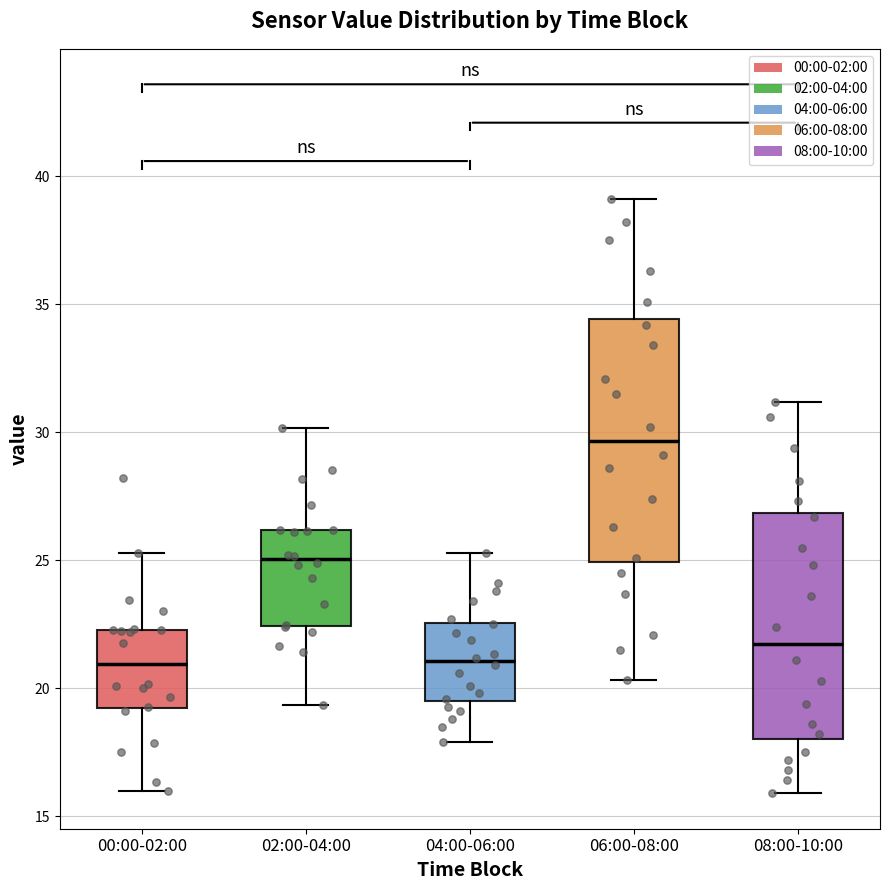

Reading left to right, read every box against the y-axis: the position of its median line, the range the box covers, and the ends of its whiskers. The values are not printed on the chart, so give them approximately, as read against the axis.

00:00-02:00: median 21.0, box 19.0 to 22.5, whiskers 16.0 to 25.5
02:00-04:00: median 25.0, box 22.5 to 26.0, whiskers 19.5 to 30.0
04:00-06:00: median 21.0, box 19.5 to 22.5, whiskers 18.0 to 25.5
06:00-08:00: median 29.5, box 25.0 to 34.5, whiskers 20.5 to 39.0
08:00-10:00: median 22.0, box 18.0 to 27.0, whiskers 16.0 to 31.0